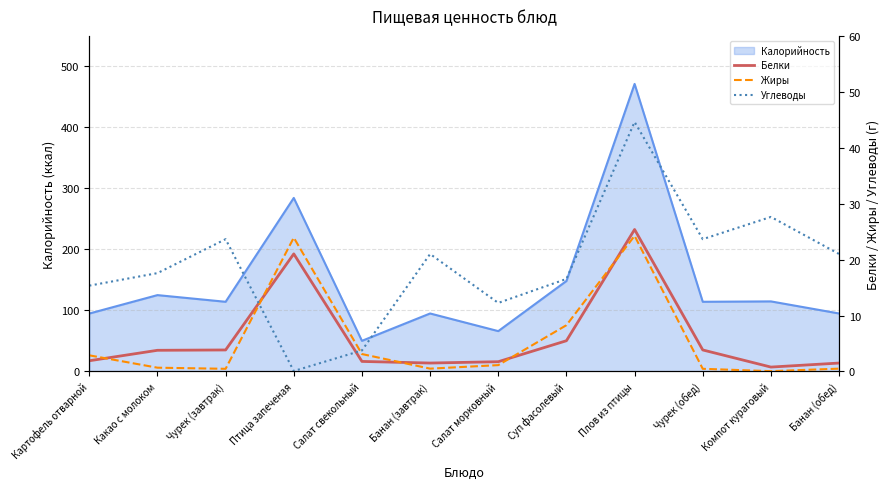

What is the approximate value of Белки at Плов из птицы?

25.4